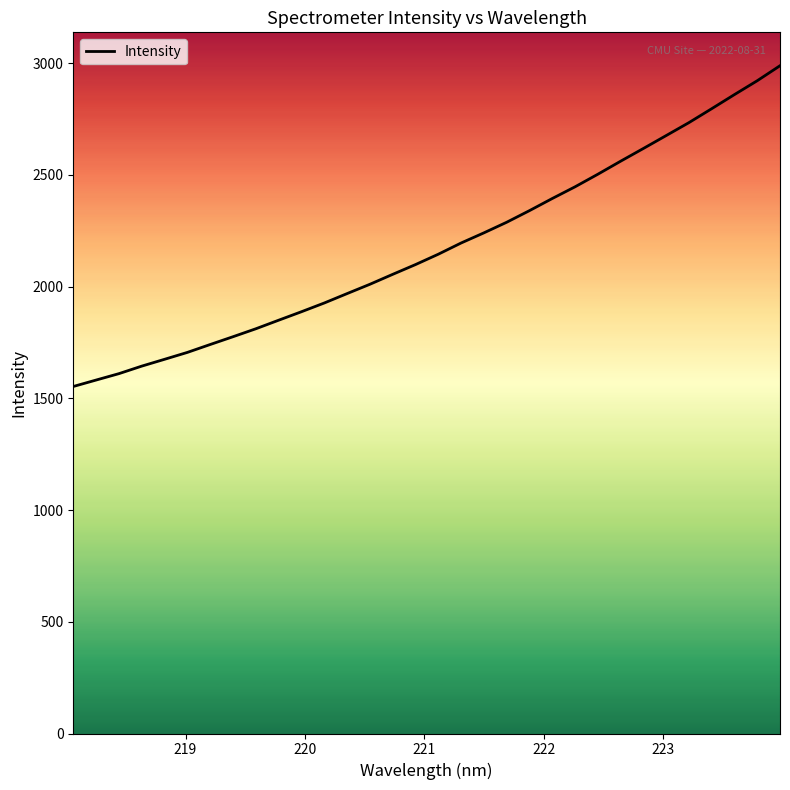

What is the difference between the maximum and minimum values?

1435.6